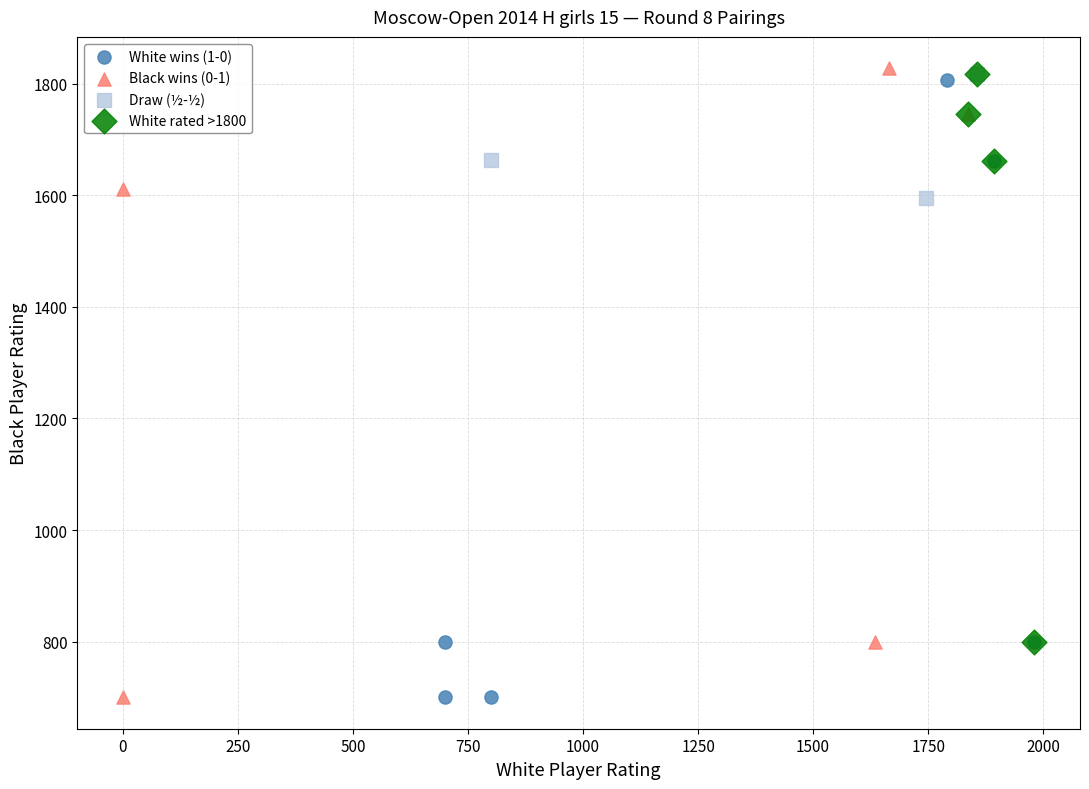

What are all the series names shown in the legend?

White wins (1-0), Black wins (0-1), Draw (½-½), White rated >1800